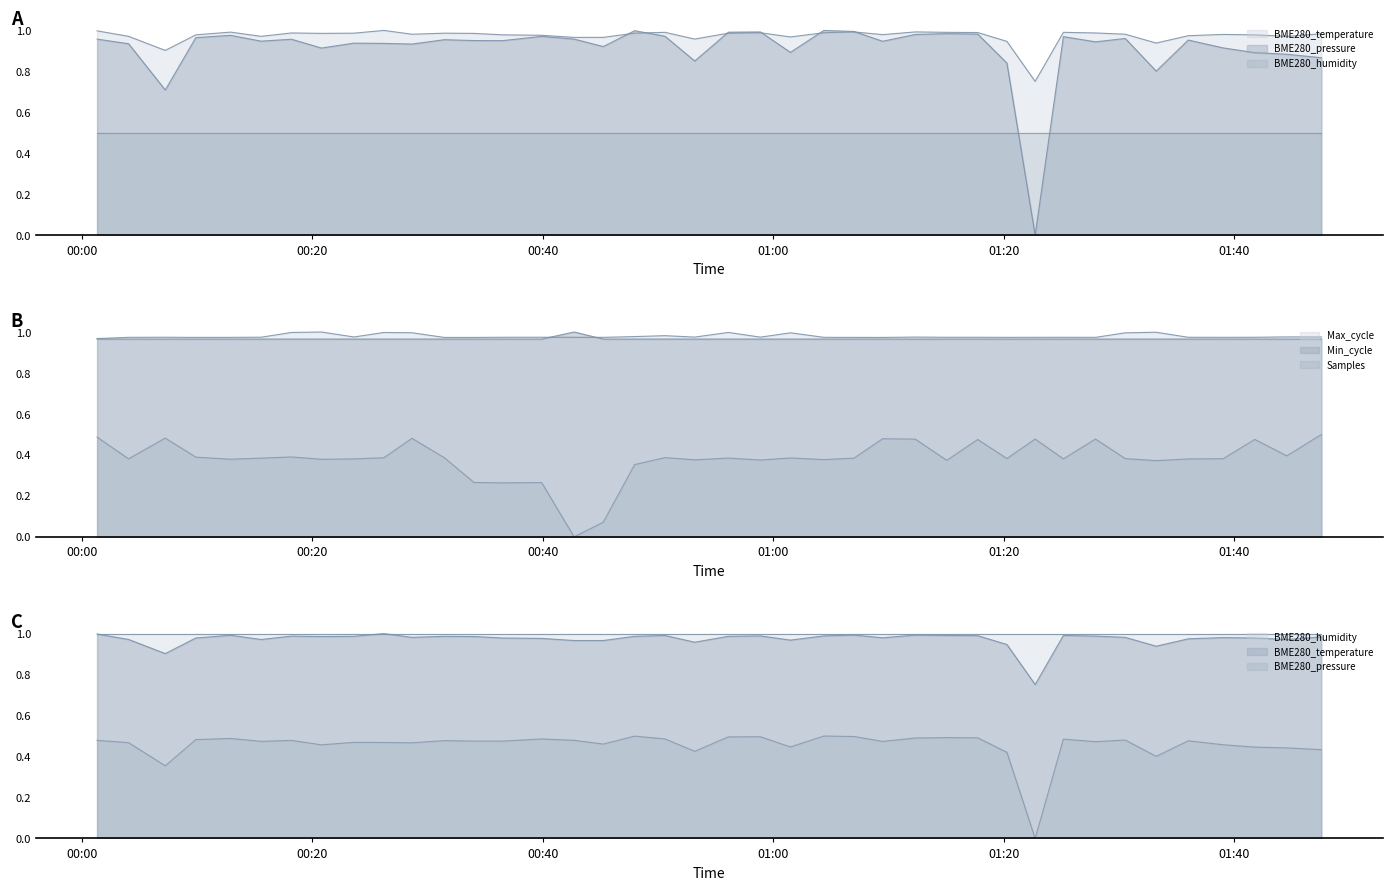

How many categories are shown in the chart?

40